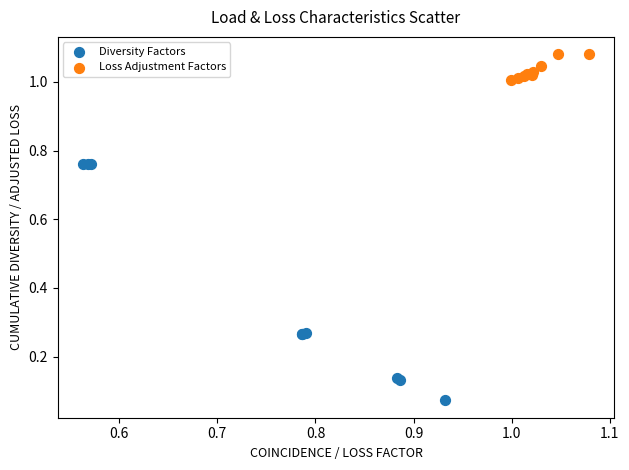

Which series has the largest Y range (max minus min)?

Diversity Factors